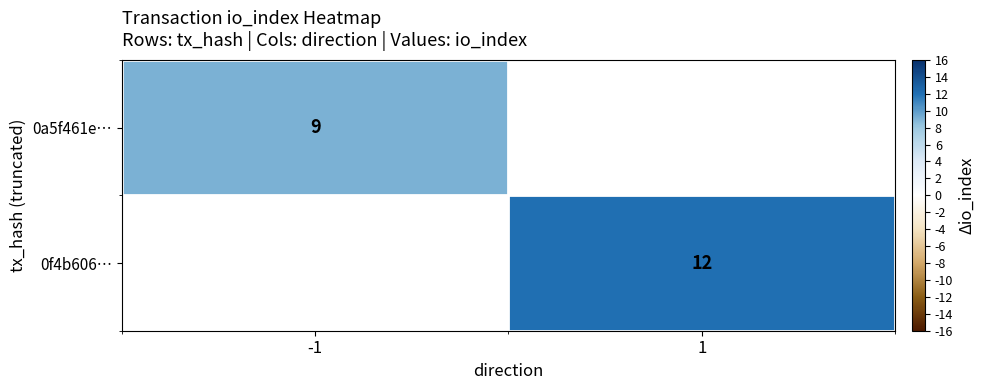

Which label corresponds to the smallest value in the chart?

-1